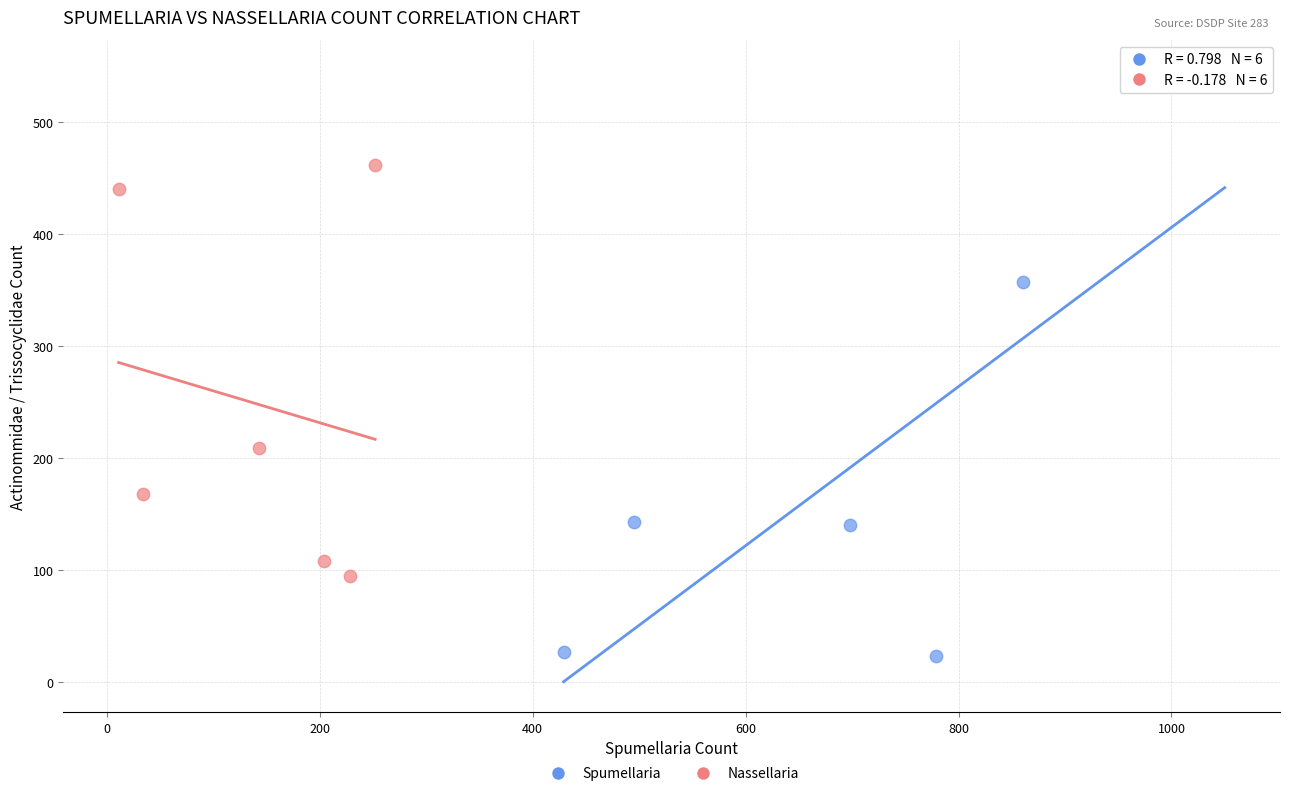

Which series contains the highest Y value?

Spumellaria